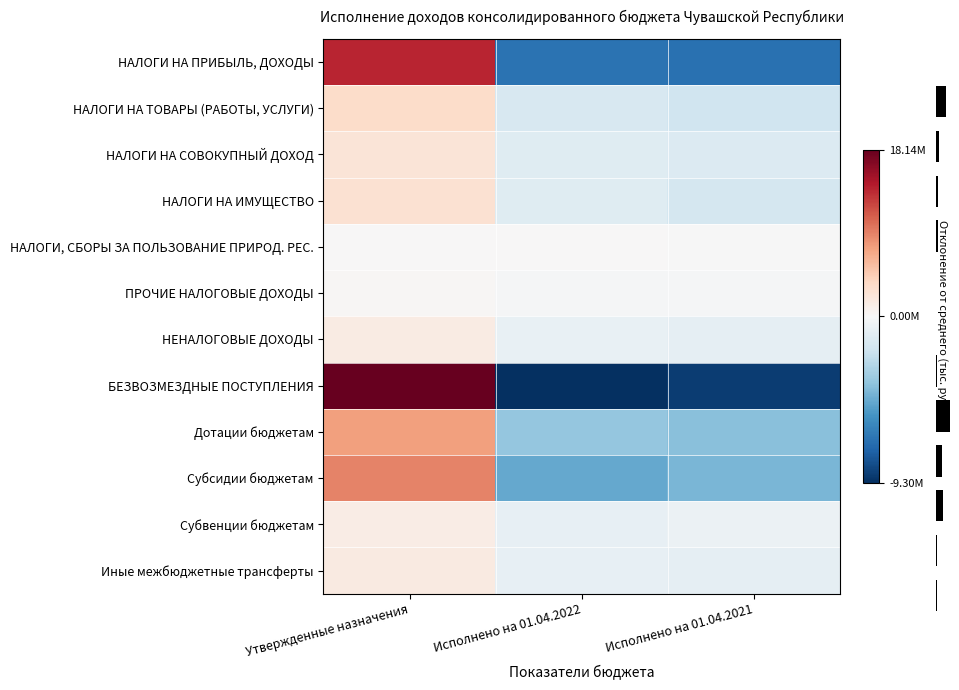

The НЕНАЛОГОВЫЕ ДОХОДЫ series shows -801528.5 at Исполнено на 01.04.2021. True or false?

True